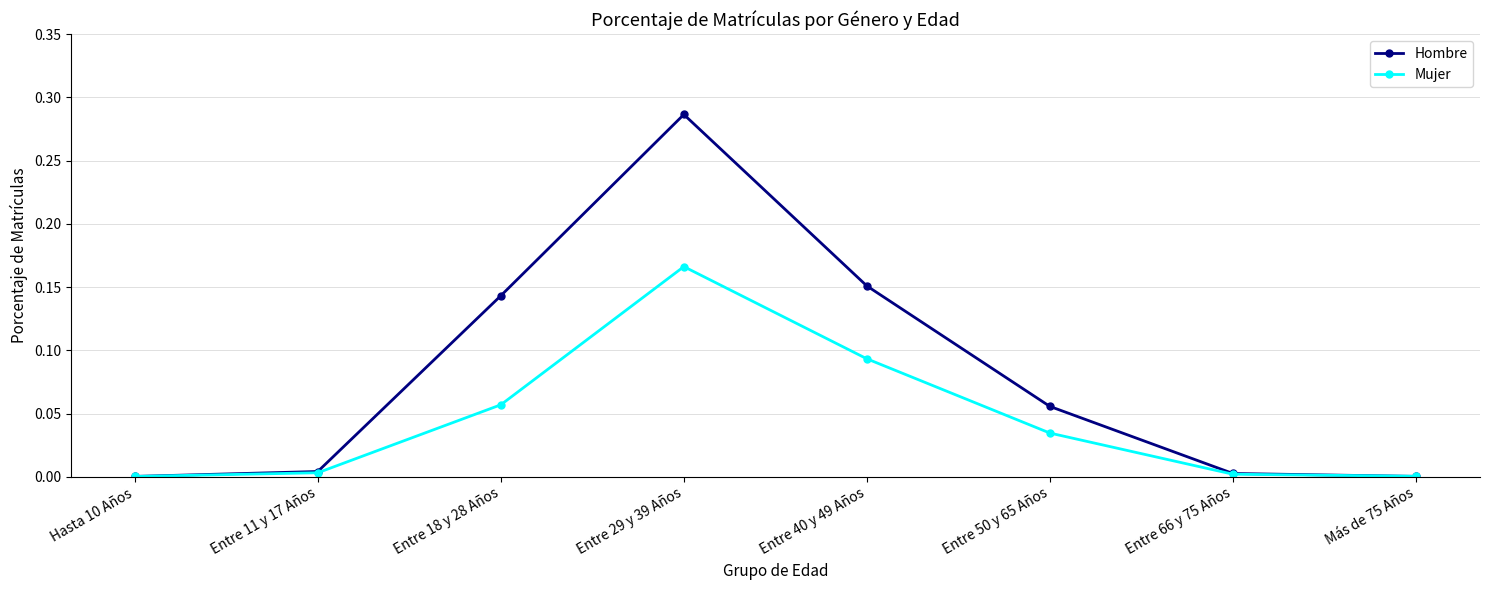

In Hombre, how many points are higher than both neighbors (excluding endpoints)?

1